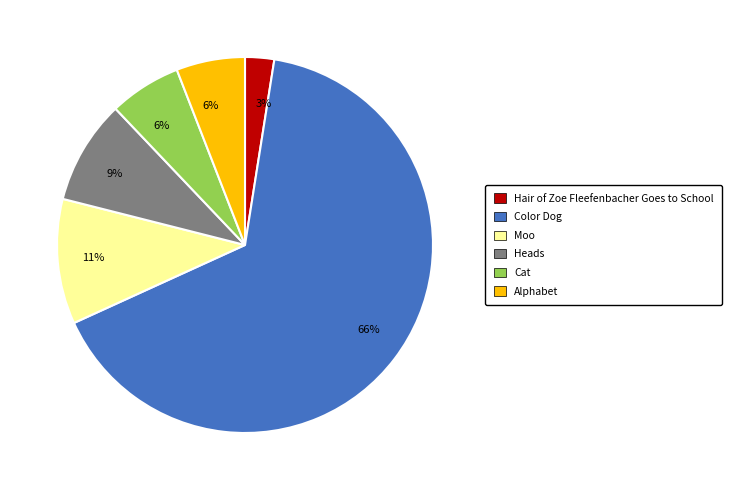

How many slices are in this pie chart?

6